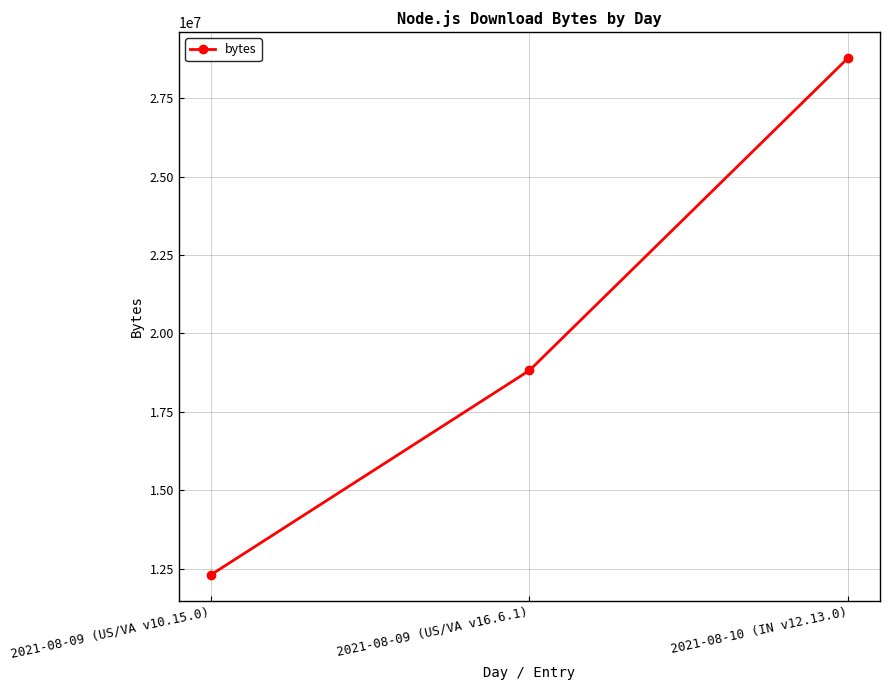

How many series are shown in this chart?

1